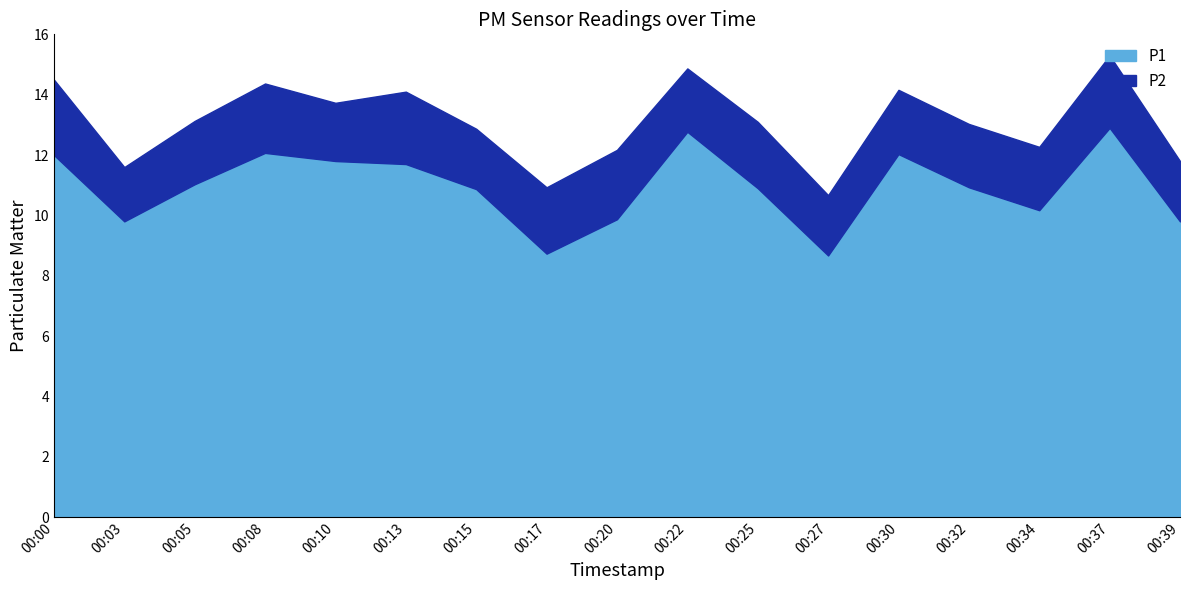

Which has a higher value, 00:10 or 00:27?

00:10